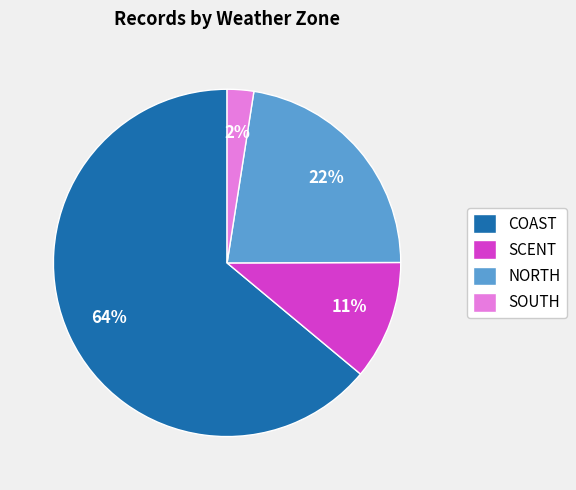

To the nearest percent, what portion does NORTH represent?

22%